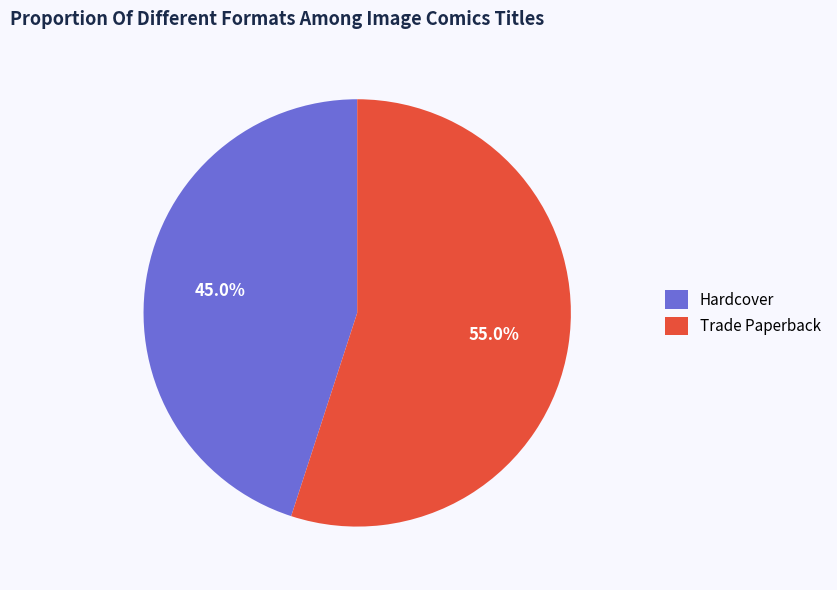

How many slices are in this pie chart?

2